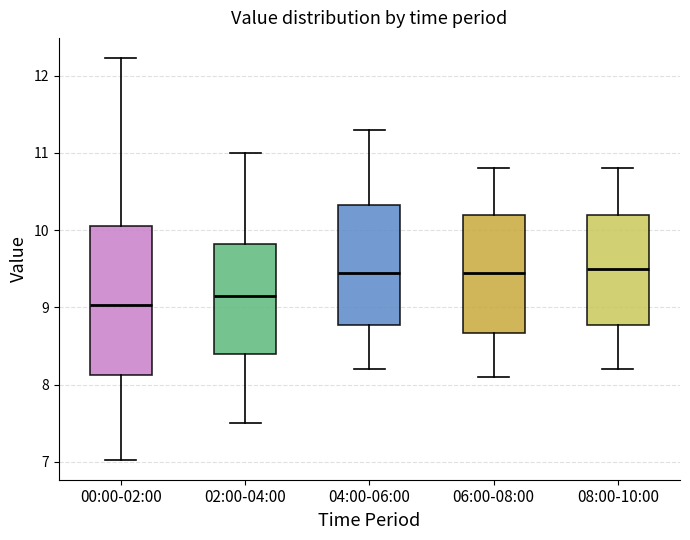

Which box is the tallest, from its lower edge to its upper edge?

00:00-02:00